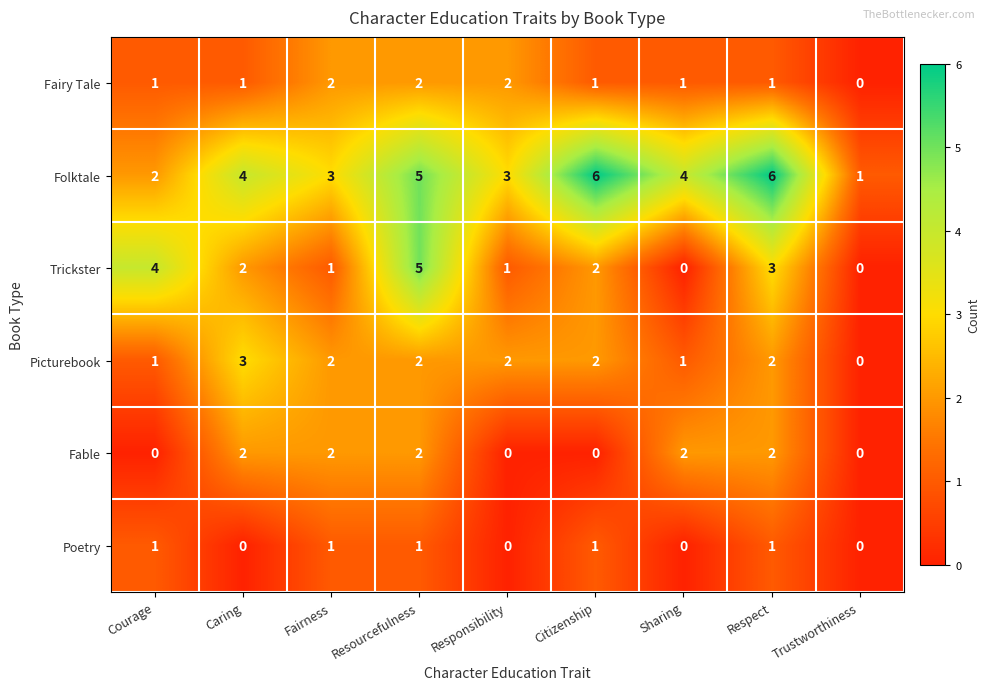

What is the spread (max minus min) of values at Resourcefulness?

4